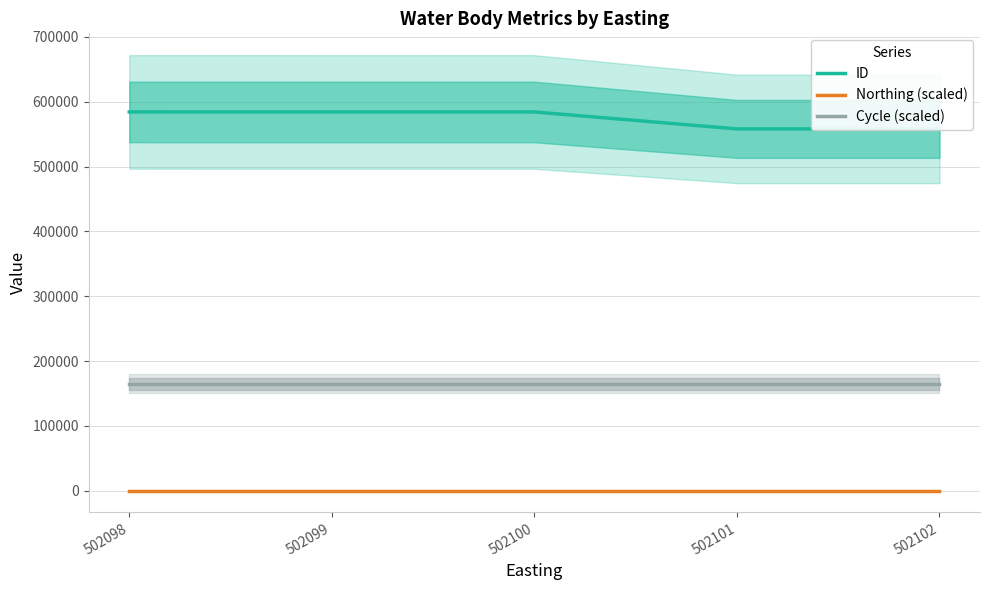

Which has a higher value, 502098 or 502099?

502098